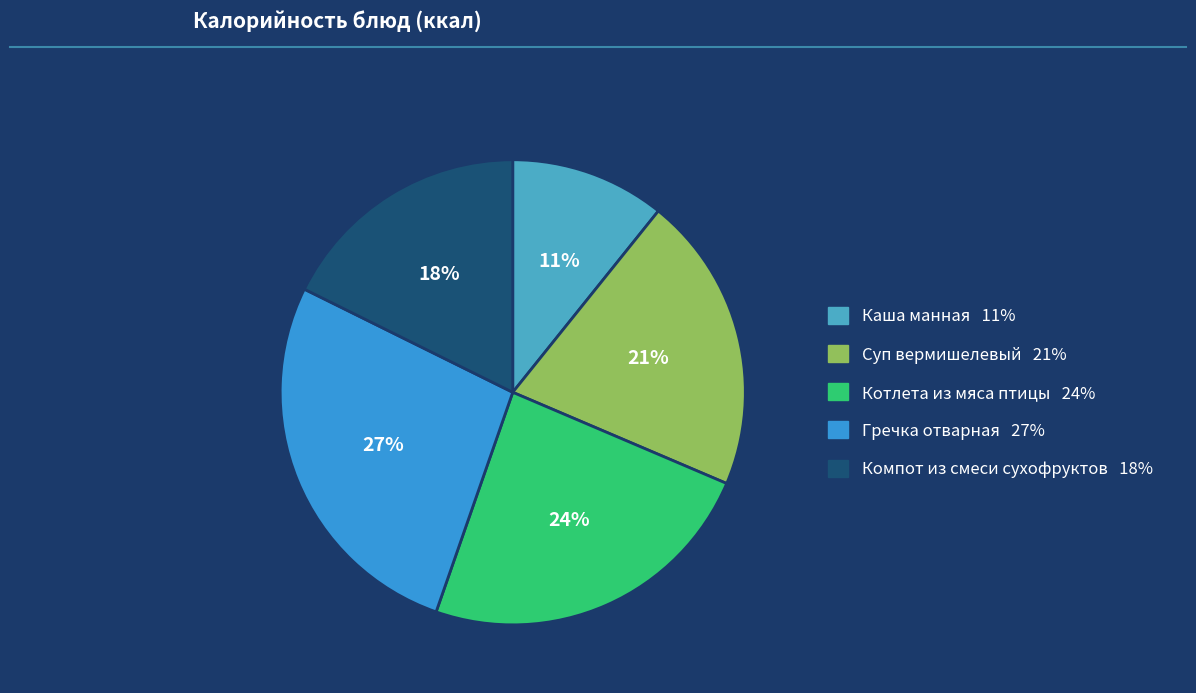

To the nearest percent, what percentage of the pie is Гречка отварная?

27%